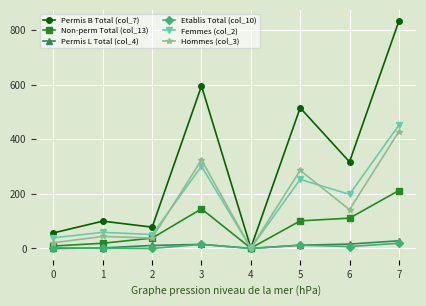

Count the number of data series in this chart.

6